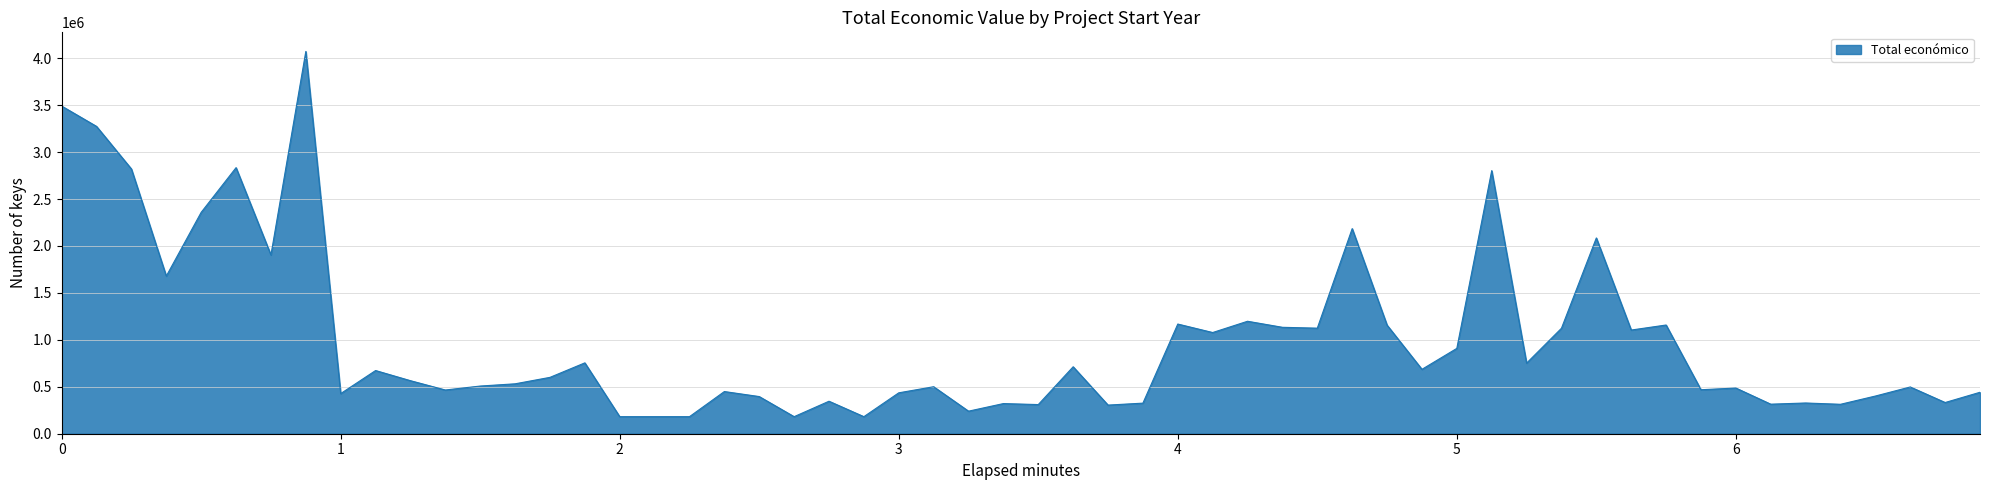

What is the sum of all values?

55467993.4